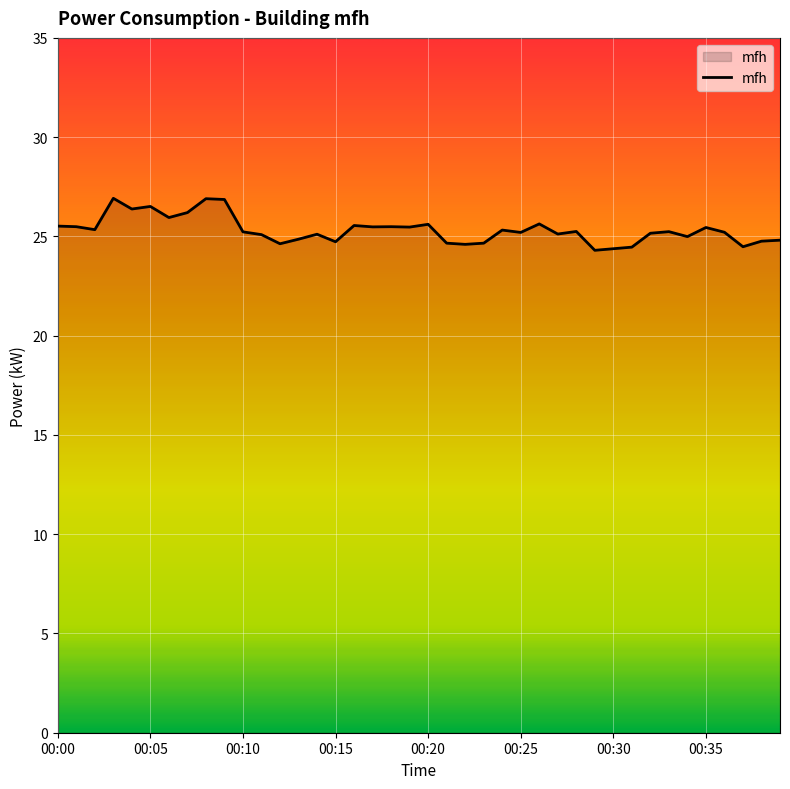

What is the minimum value shown in the chart?

24.3